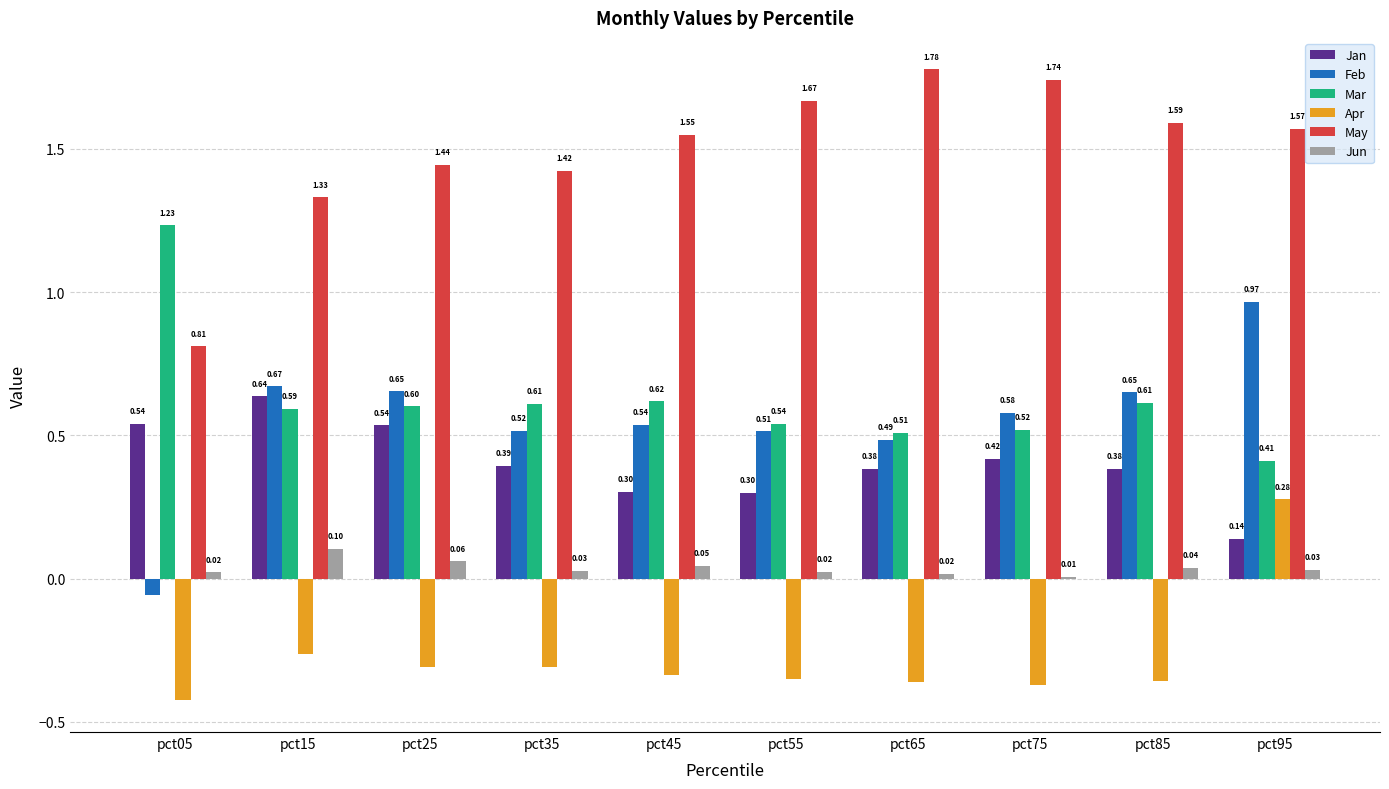

Count the Mar values in the range 0 to 1.

9